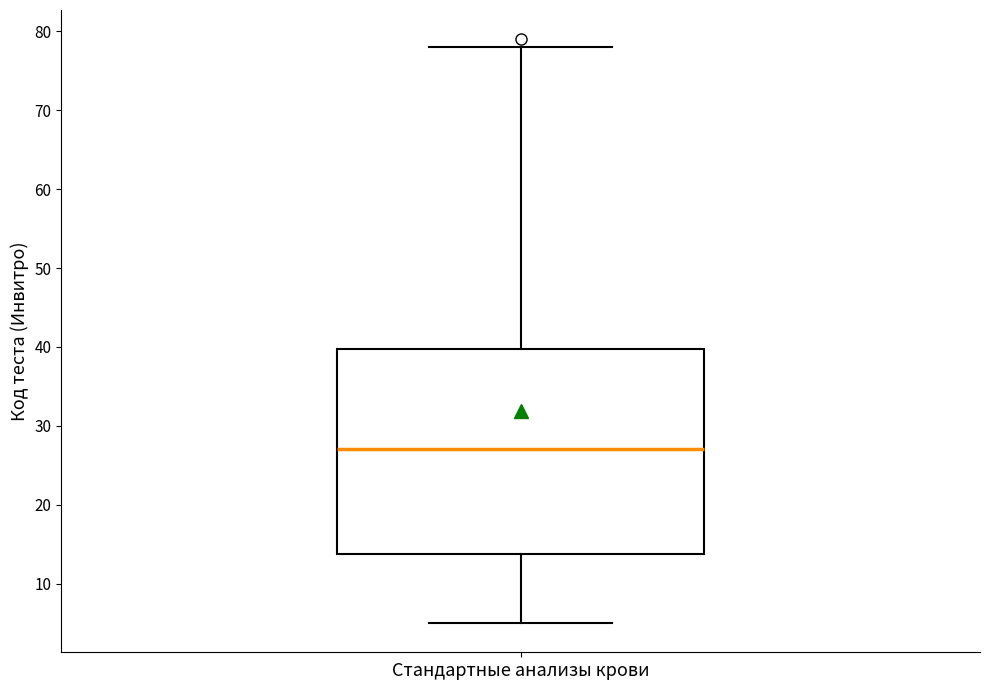

Transcribe this box plot: give where the median line is, the range the box spans, and where the two whiskers end, as read against the y-axis. The values are not printed on the chart, so give them approximately, as read against the axis.

median 27, box 14 to 40, whiskers 5 to 78